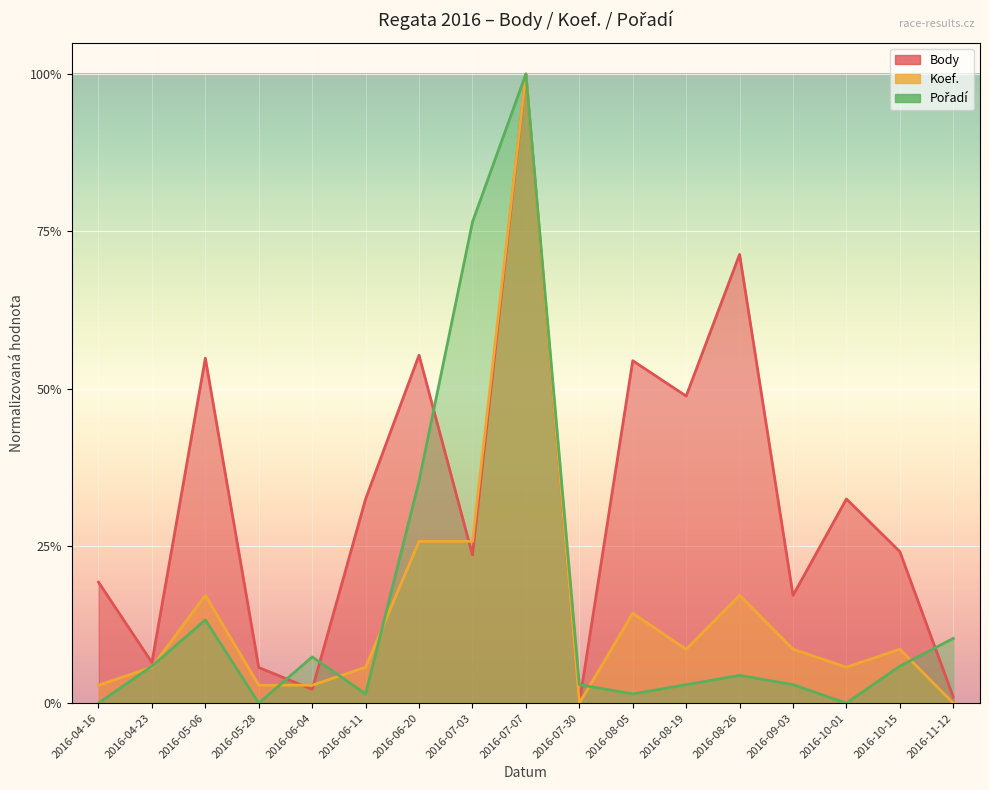

What is the difference between the second highest and second lowest values in the Pořadí series?

0.8